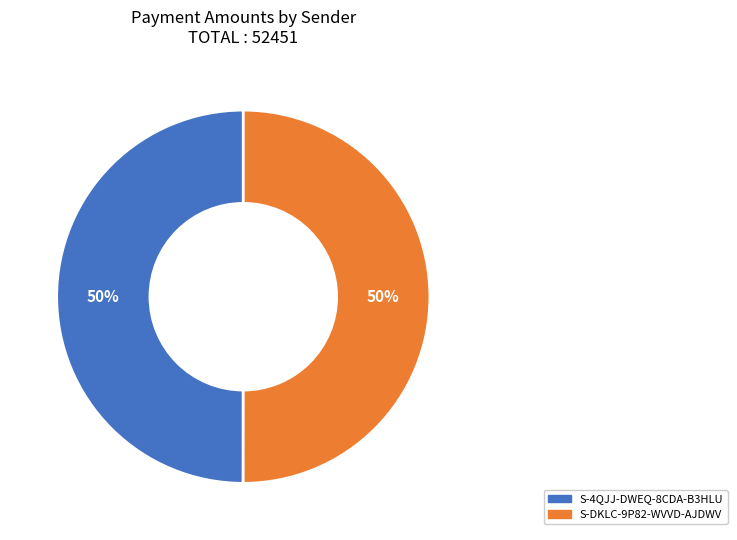

To the nearest percent, what is the difference between the largest and smallest slice percentages?

0%